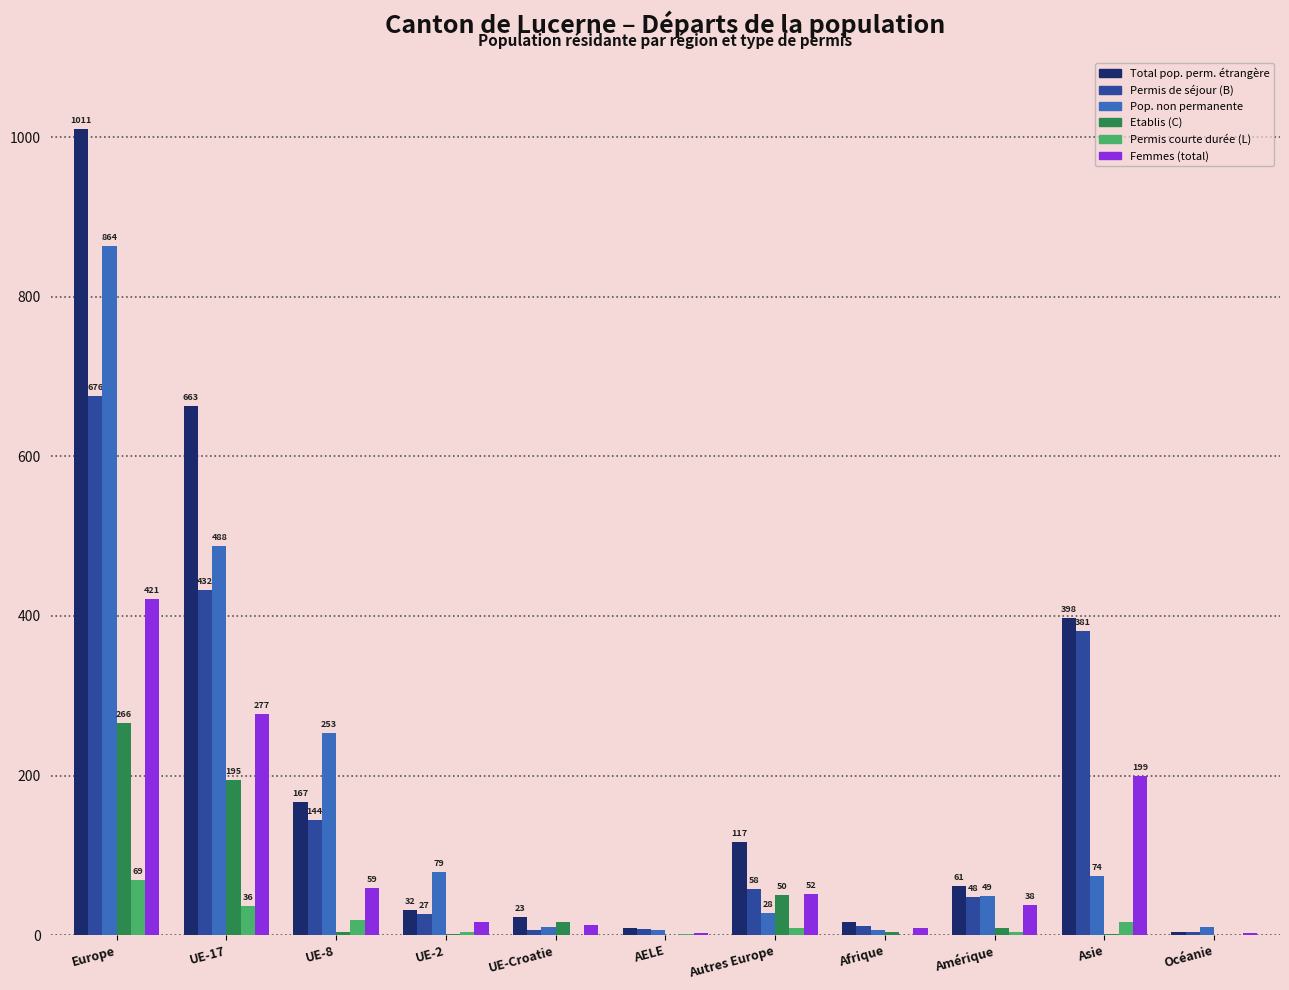

What are all the series names shown in the legend?

Total pop. perm. étrangère, Permis de séjour (B), Pop. non permanente, Etablis (C), Permis courte durée (L), Femmes (total)